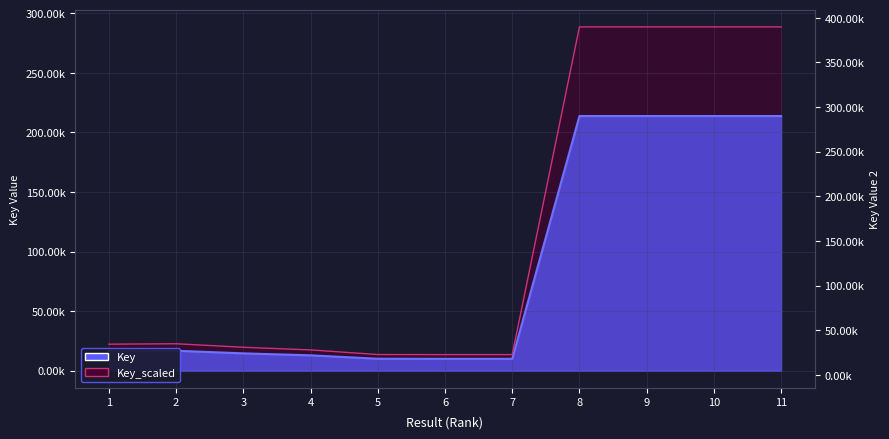

Which category has the lowest value in the Key_scaled series?

7